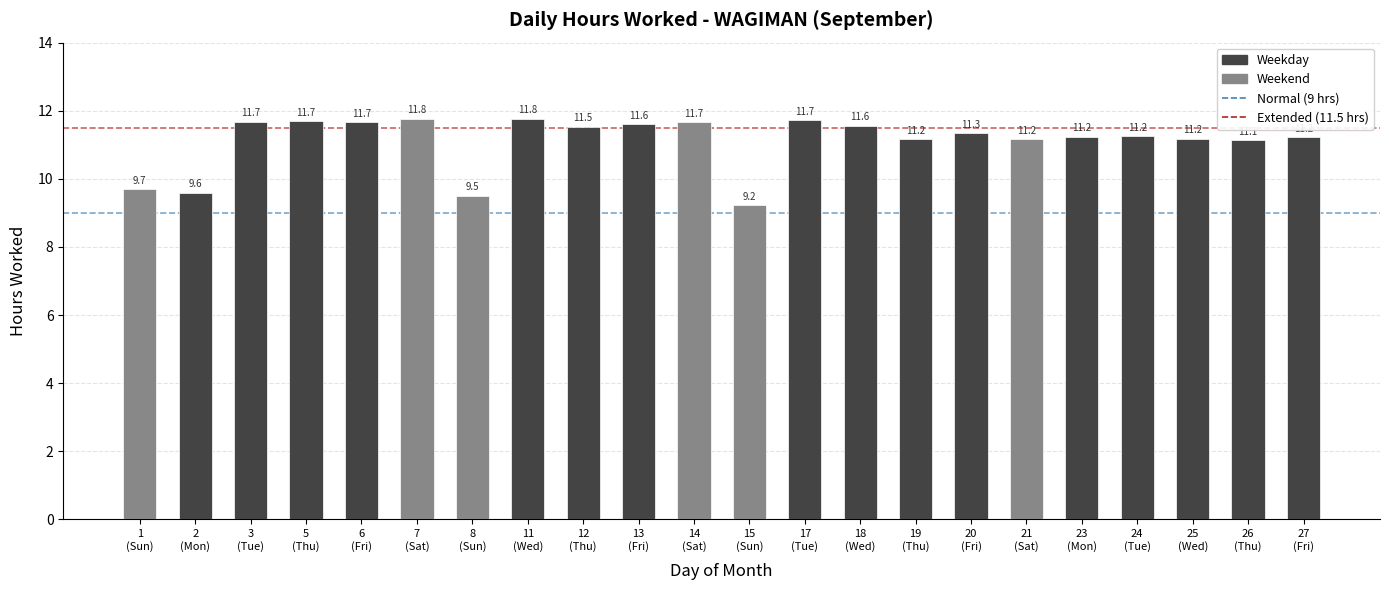

What is the sum of all values?

244.4